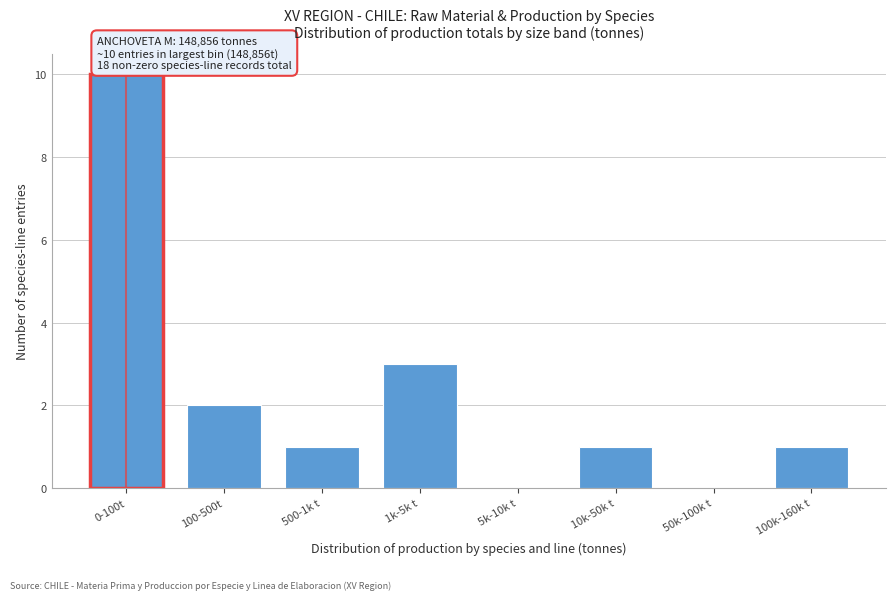

Reading right to left, extract all data points from this chart.

100k-160k t=1	50k-100k t=0	10k-50k t=1	5k-10k t=0	1k-5k t=3	500-1k t=1	100-500t=2	0-100t=10